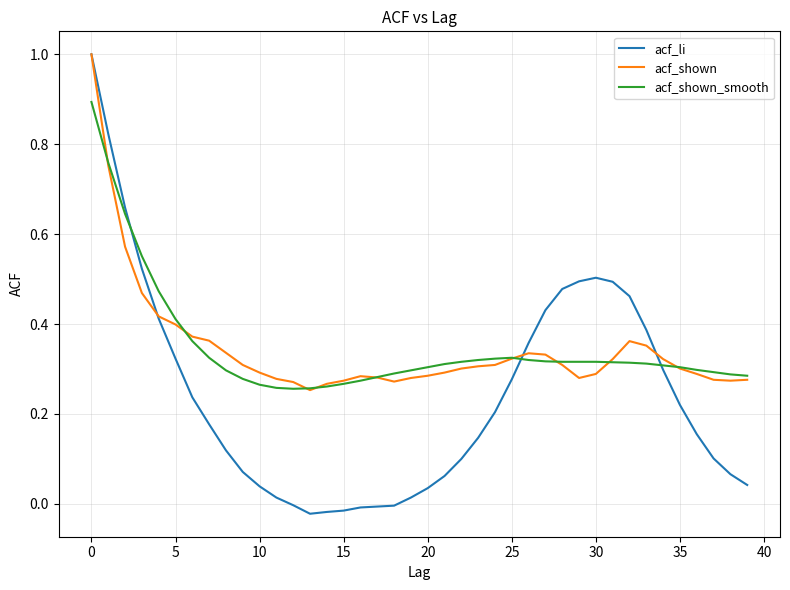

What is the highest value of the acf_li series?

1.0